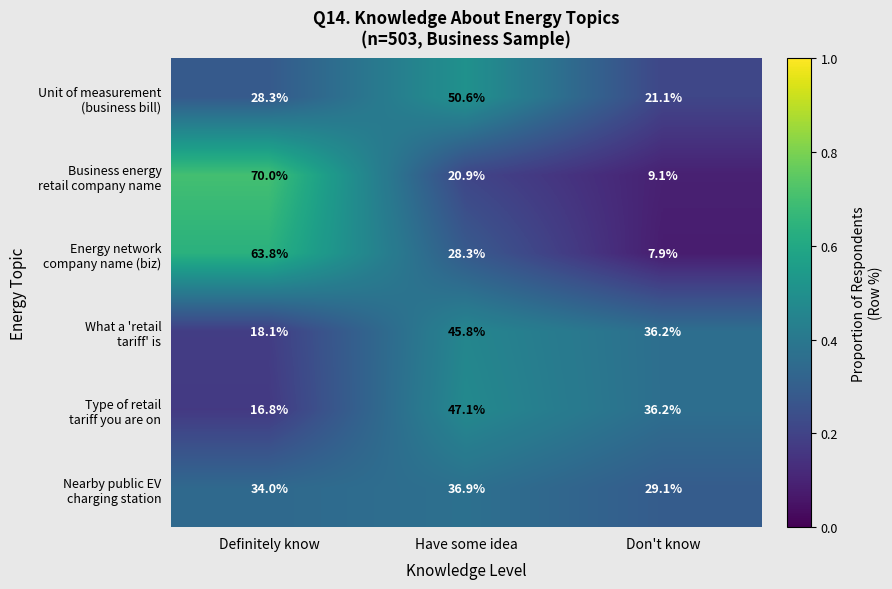

At which category does the chart reach its minimum across all series?

Don't know